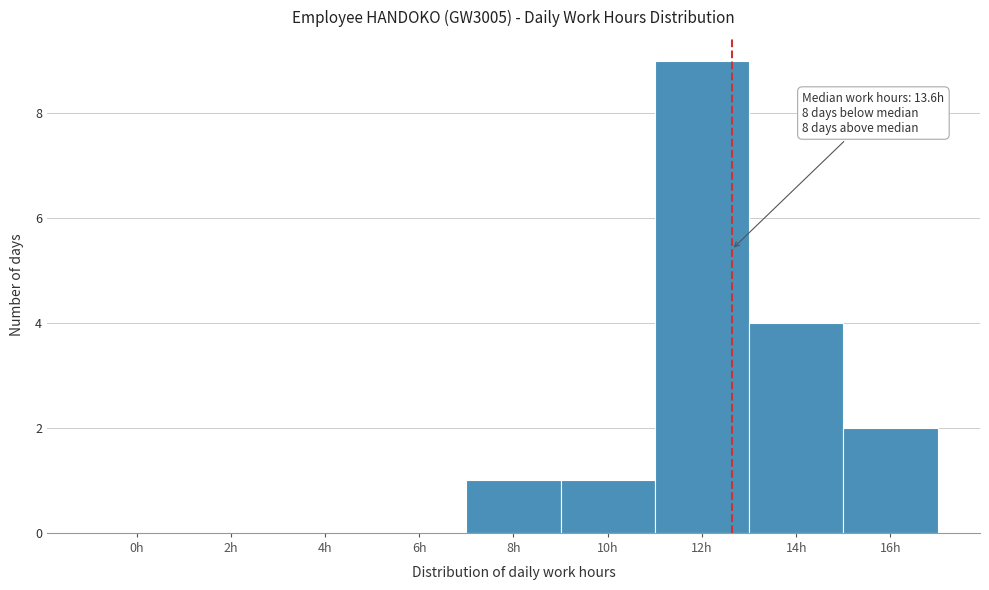

Reading left to right, extract all data points from this chart.

0h=0	2h=0	4h=0	6h=0	8h=1	10h=1	12h=9	14h=4	16h=2